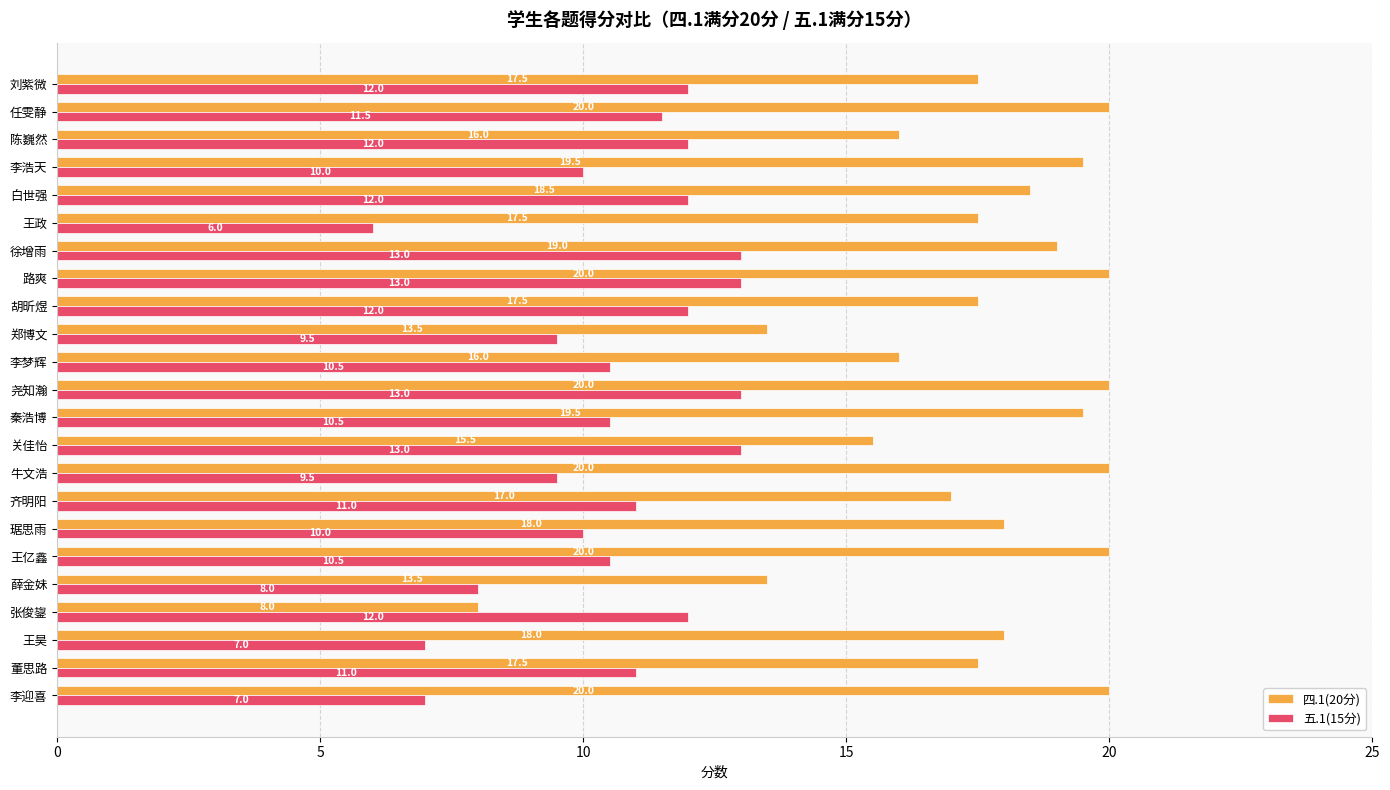

Which series has the widest spread of values?

四.1(20分)